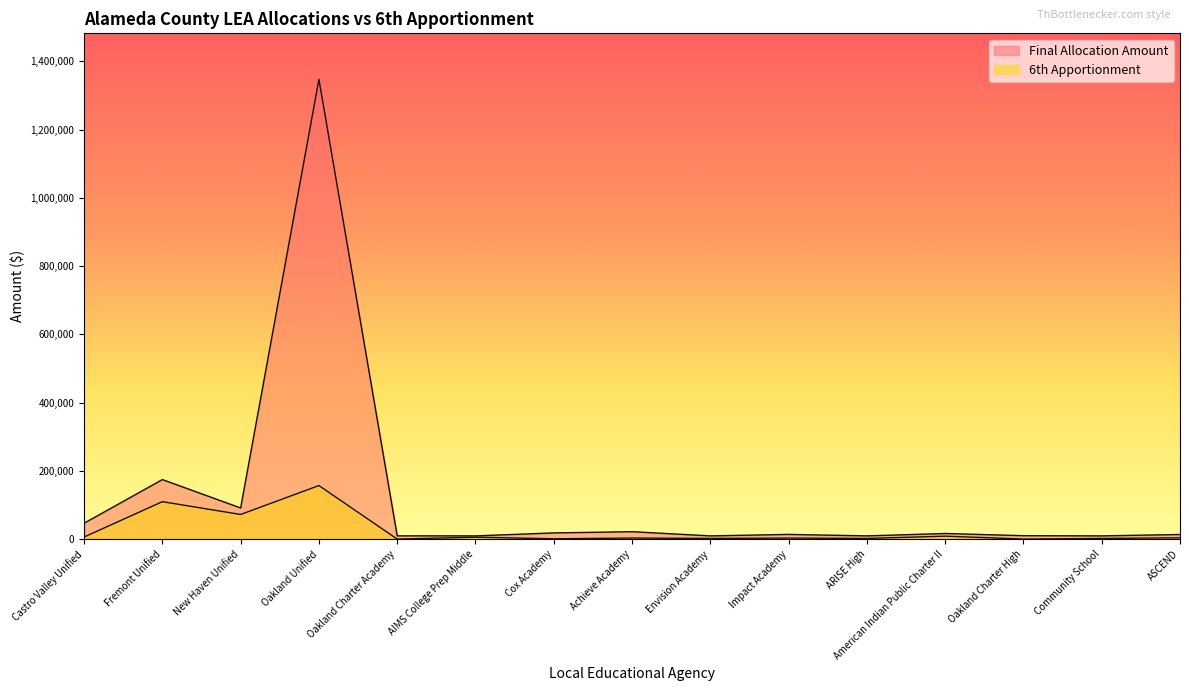

What is the total value across all series at Oakland Charter Academy?

10633